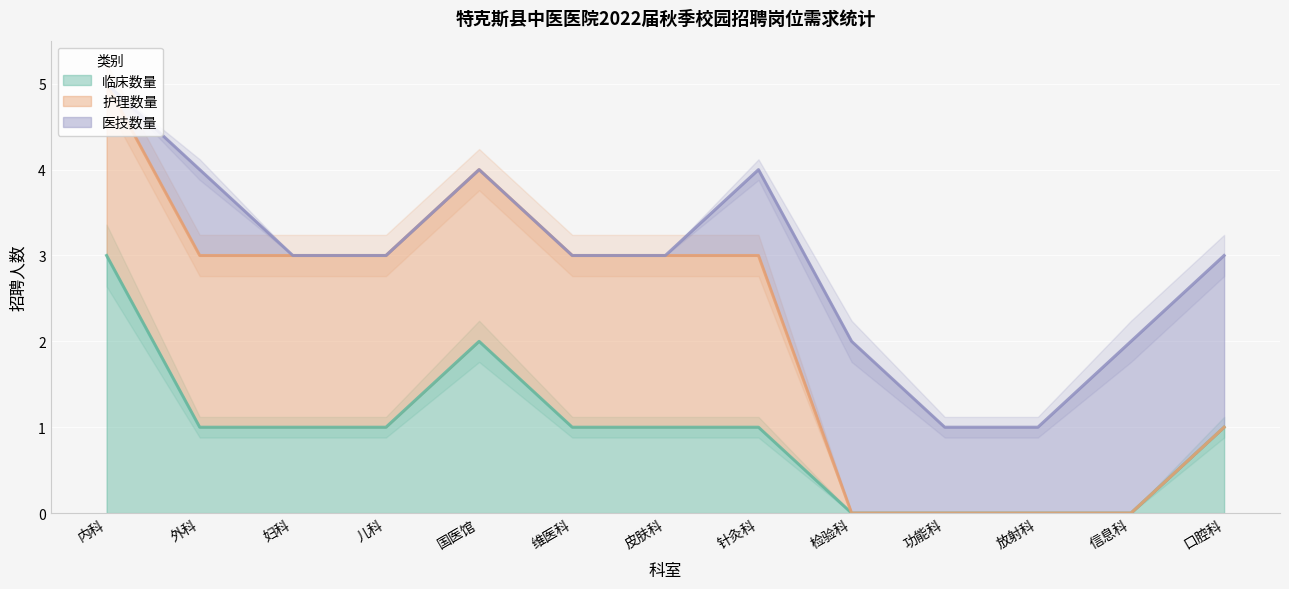

At which category does the chart reach its peak across all series?

内科